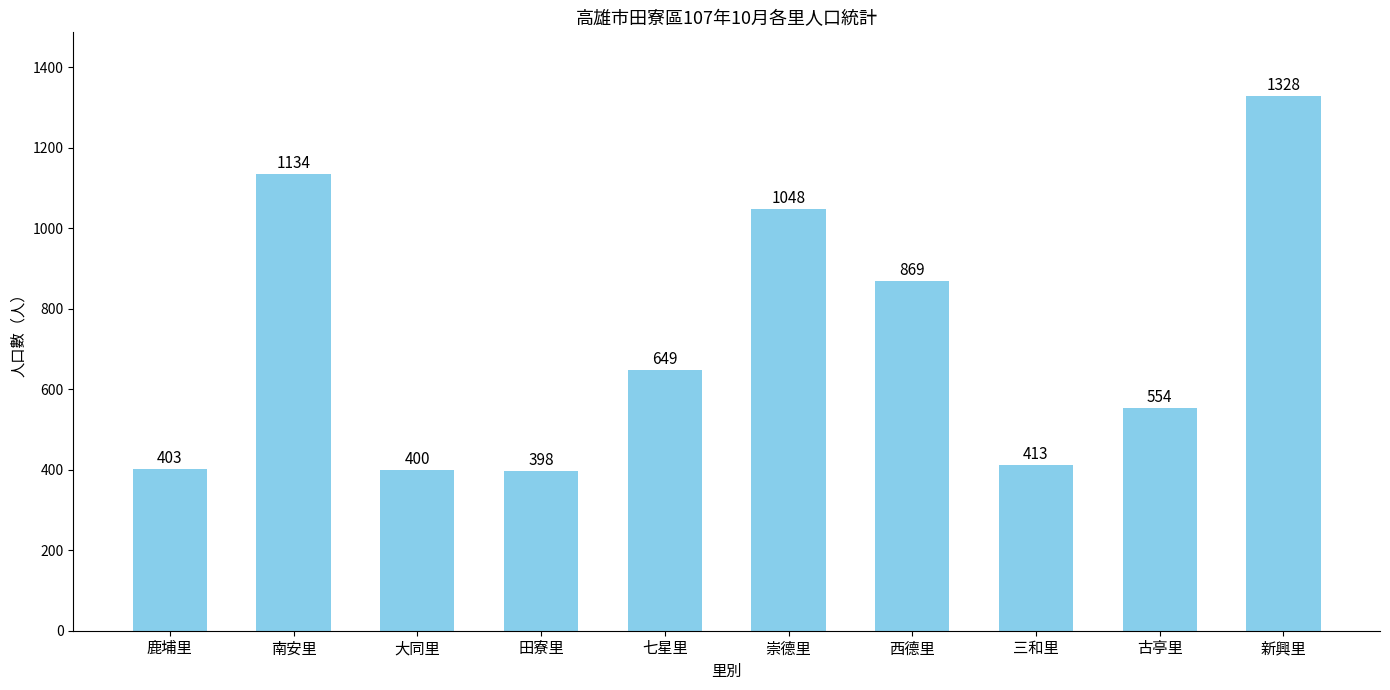

What is the average value?

720